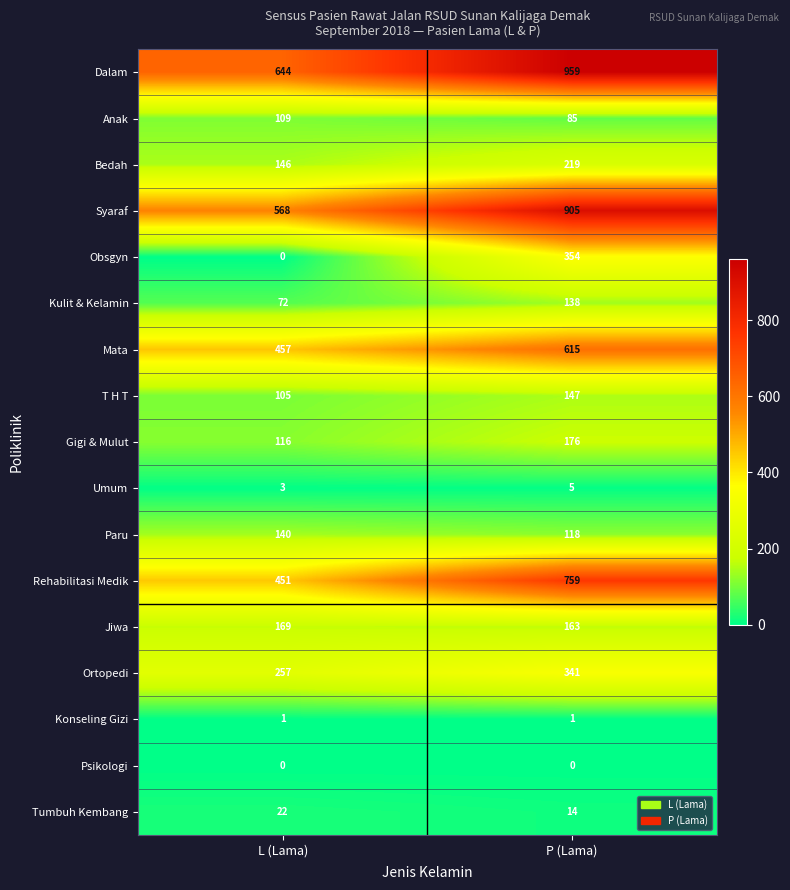

Is it true that Anak equals 85 at P (Lama)?

True